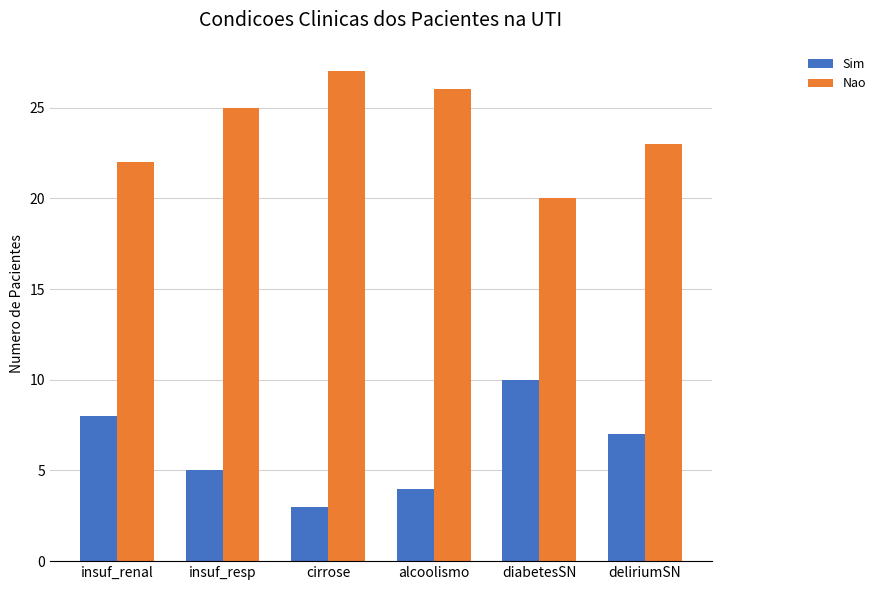

What position from the left is alcoolismo?

4